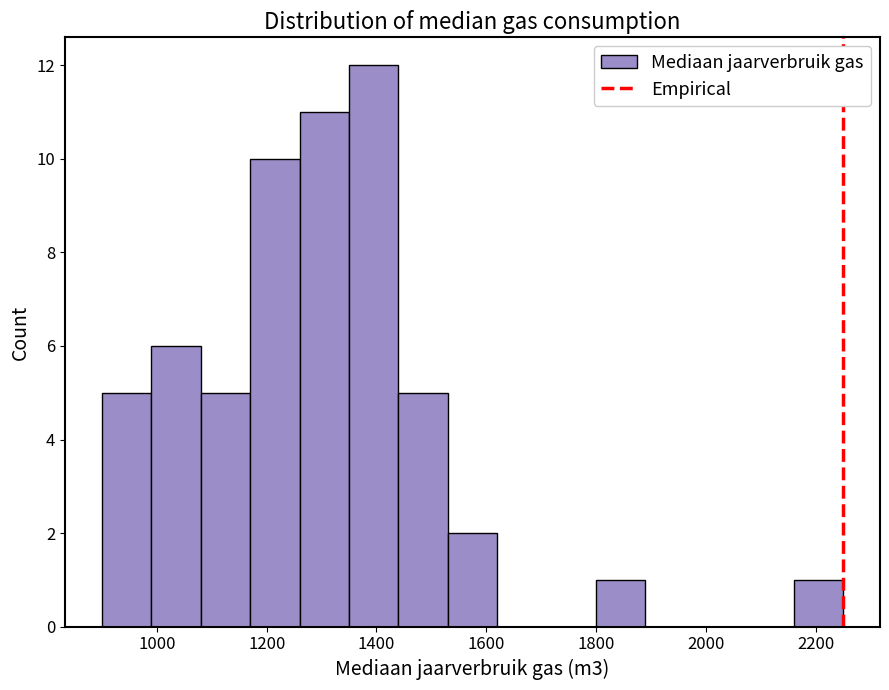

What is the height of the bar covering 2160 to 2250 on the x-axis? Neither the bar edges nor the heights are printed on the chart, so give them approximately, as read against the axes.

1